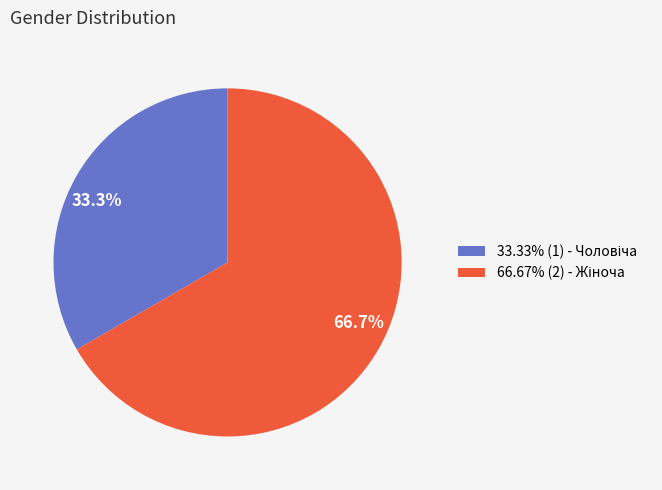

Does any single category account for the majority?

Yes